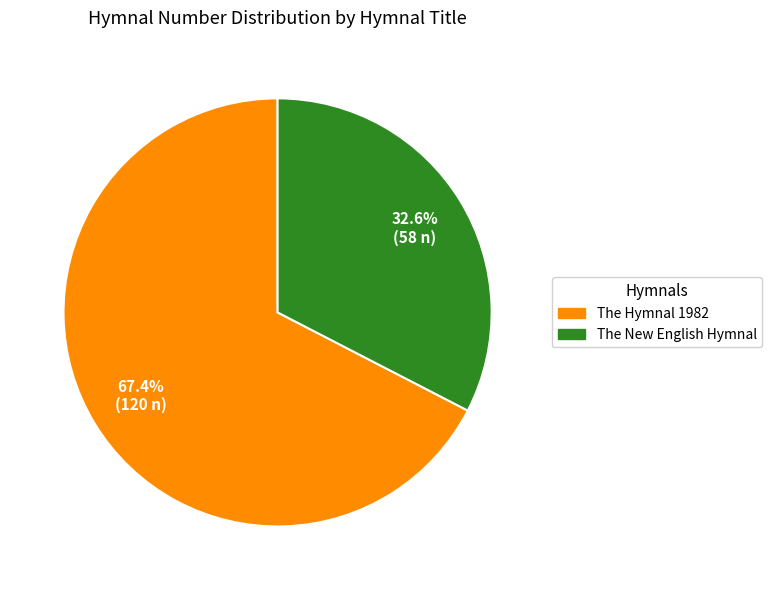

What portion of the pie excludes The New English Hymnal?

67.4%